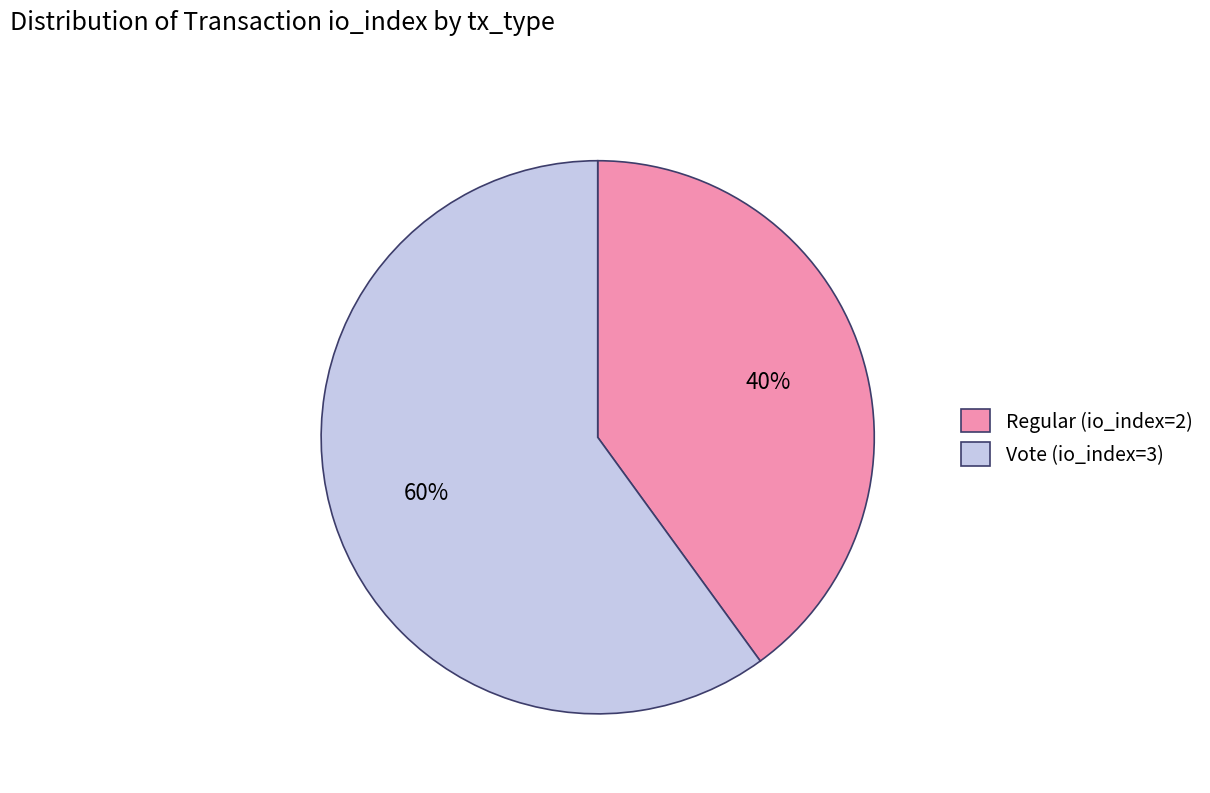

The Regular (io_index=2) slice represents 54% of the pie. True or false?

False